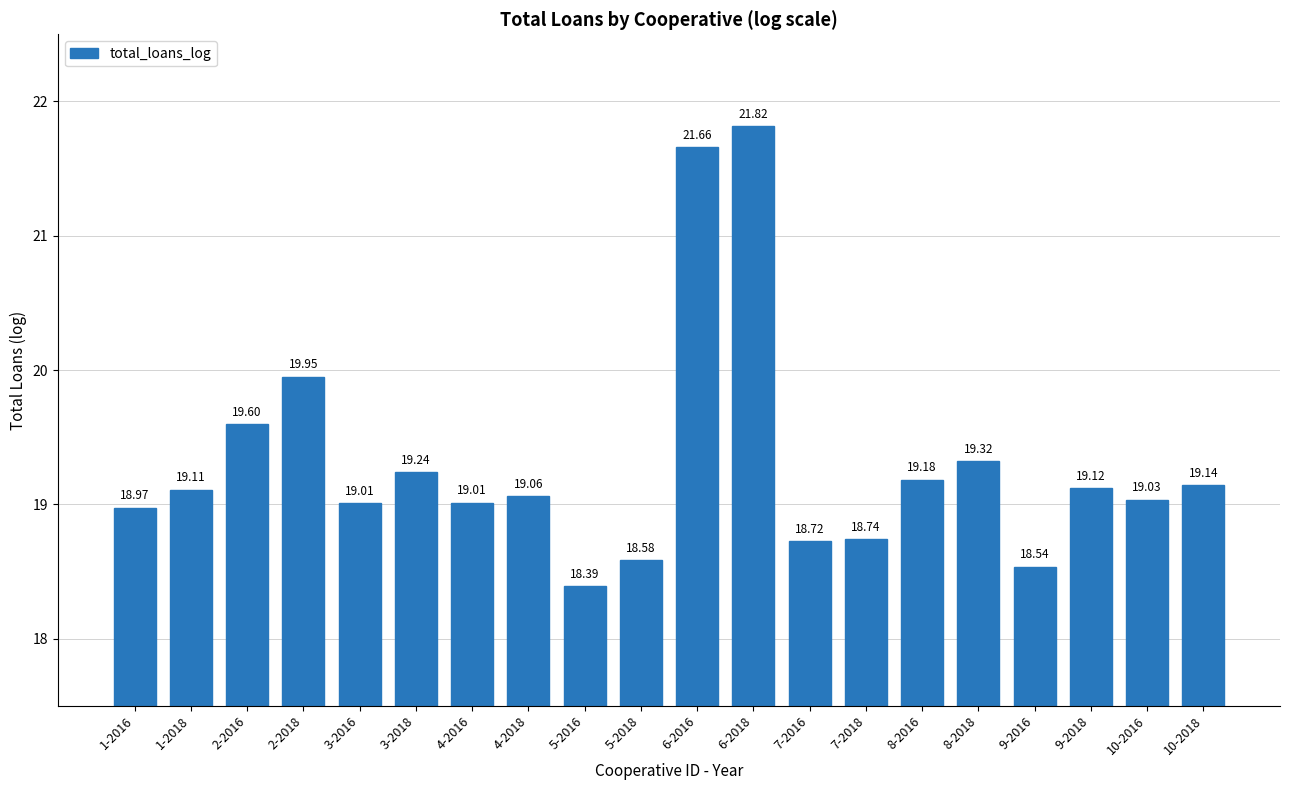

What is the change in value from 7-2018 to 8-2018?

+0.6